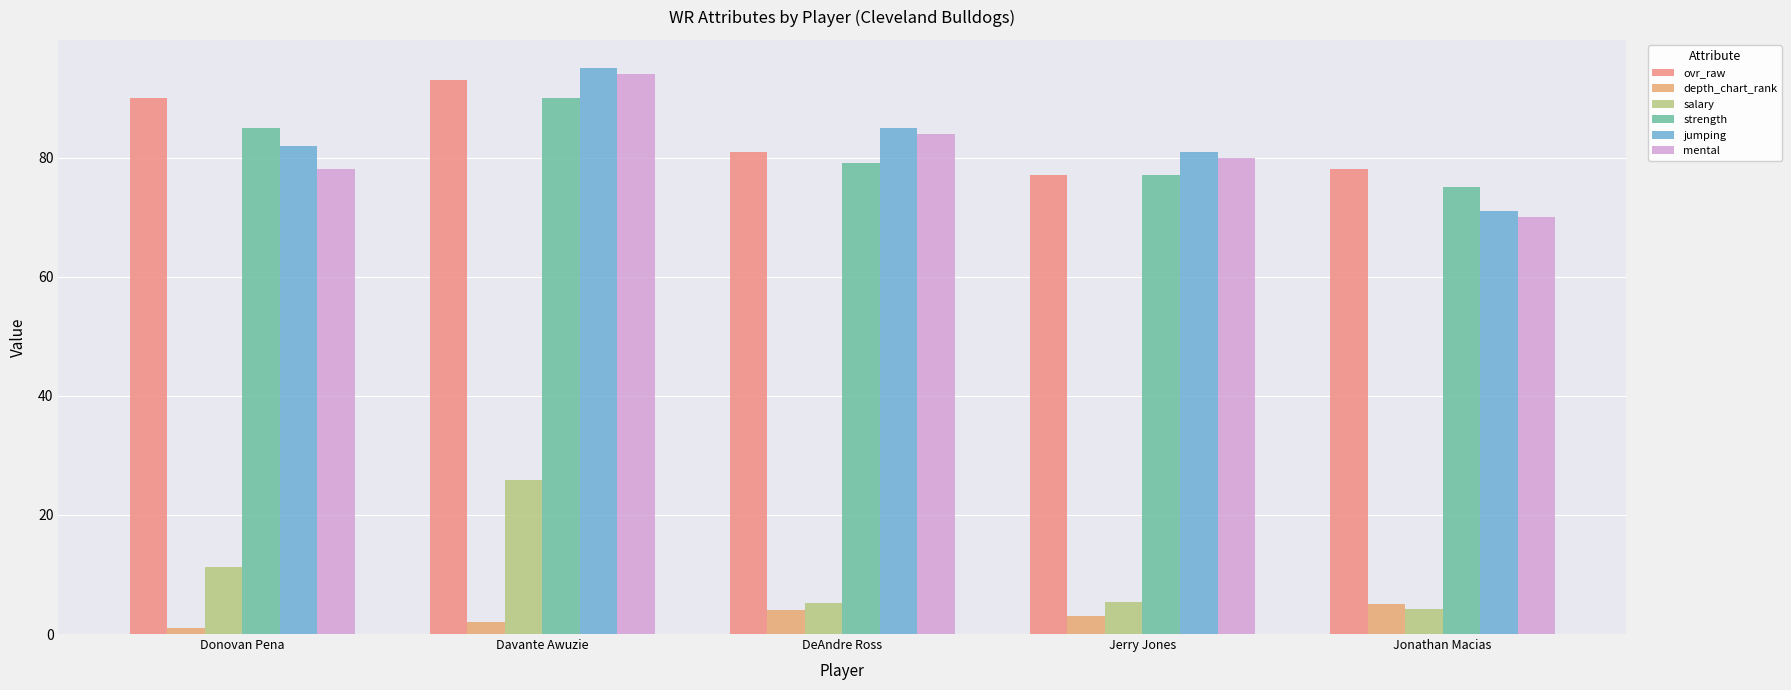

Which category has the highest value across all series?

Davante Awuzie